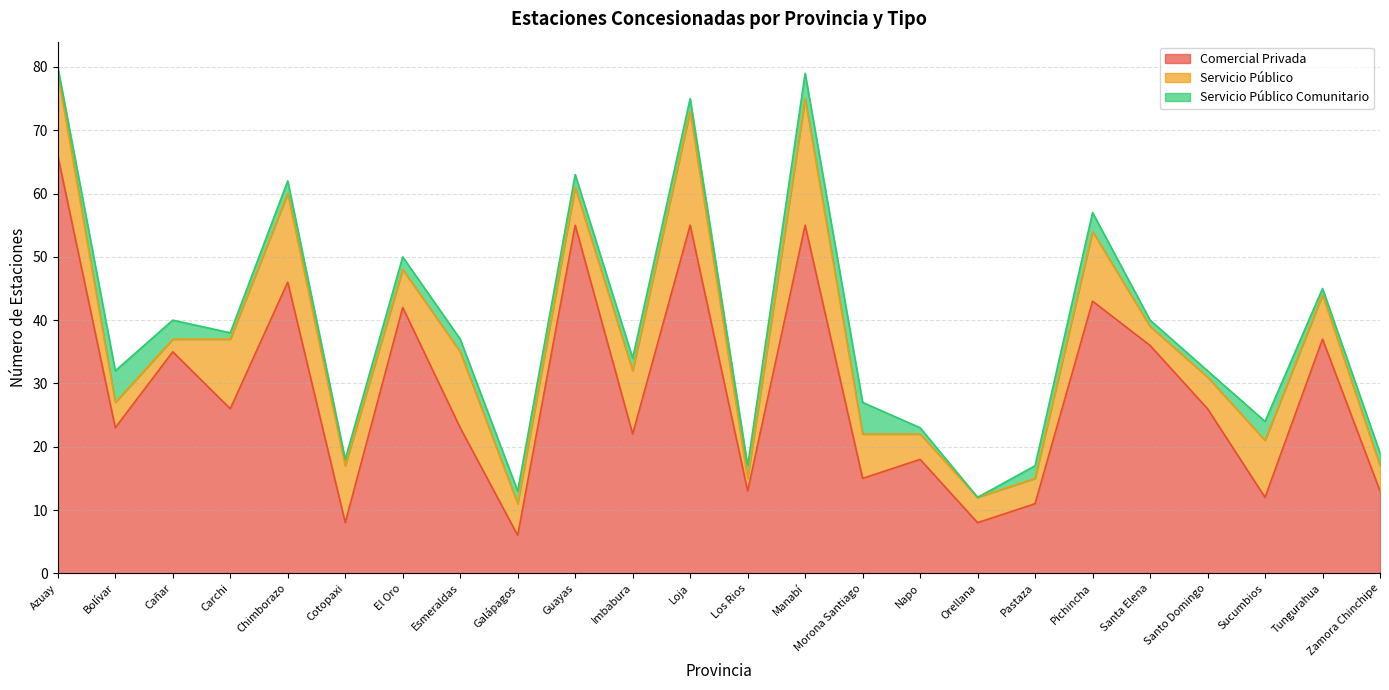

What is the highest value of the Comercial Privada series?

66